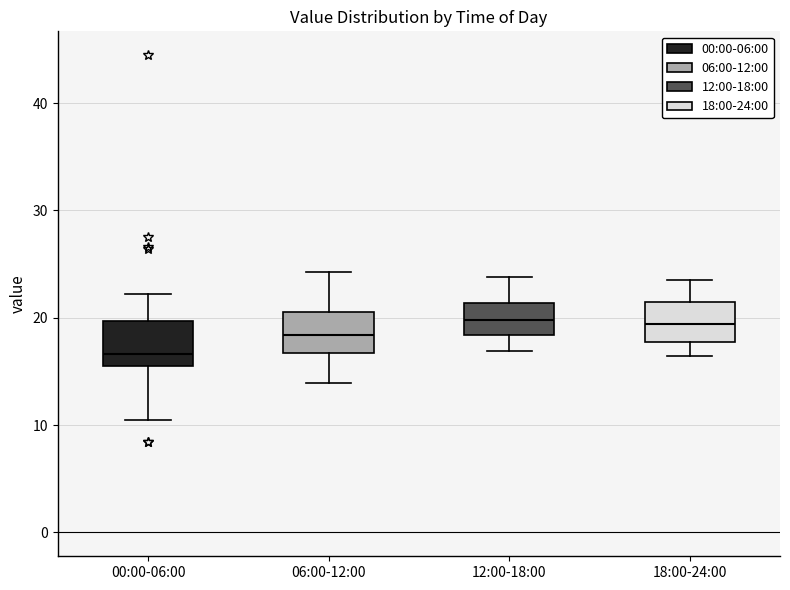

Reading left to right, read every box against the y-axis: the position of its median line, the range the box covers, and the ends of its whiskers. The values are not printed on the chart, so give them approximately, as read against the axis.

00:00-06:00: median 17, box 15 to 20, whiskers 11 to 22
06:00-12:00: median 18, box 17 to 21, whiskers 14 to 24
12:00-18:00: median 20, box 18 to 21, whiskers 17 to 24
18:00-24:00: median 19, box 18 to 21, whiskers 16 to 24